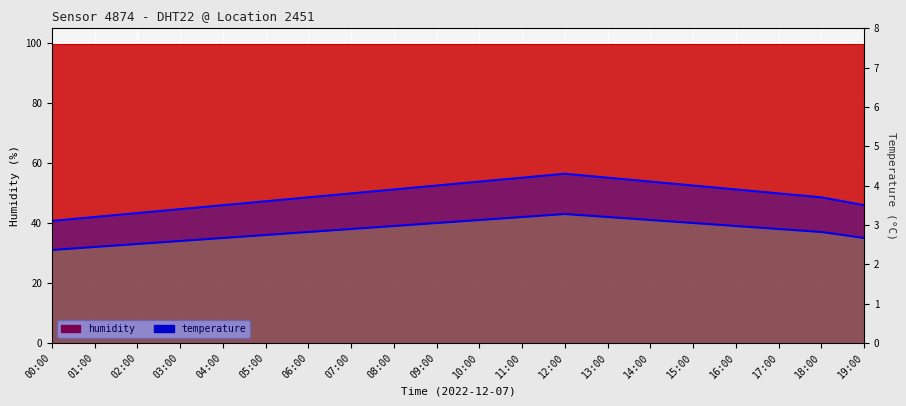

What is the label of the 17th point from the right?

03:00